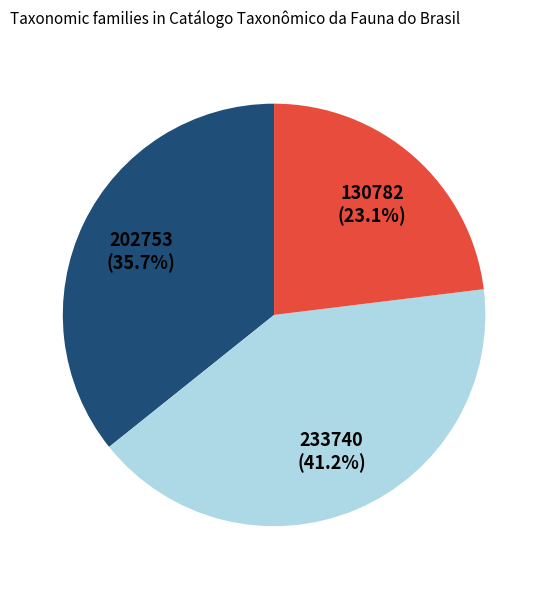

Is there a majority slice in this chart?

No